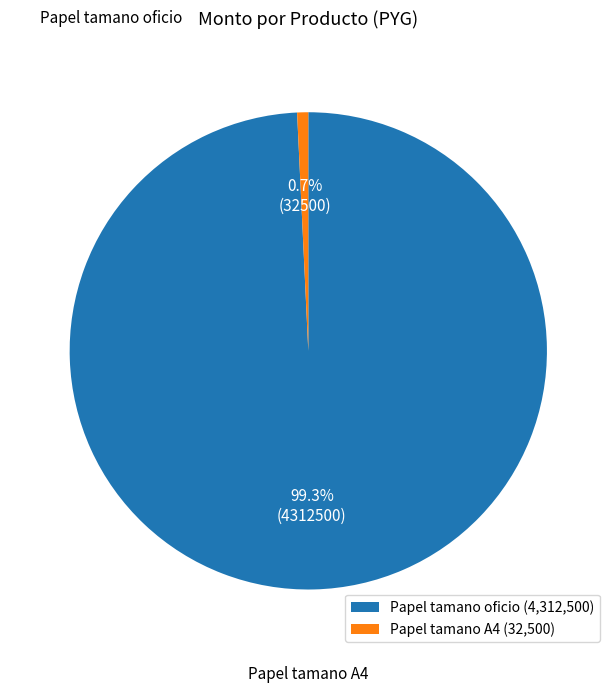

How many slices are in this pie chart?

2